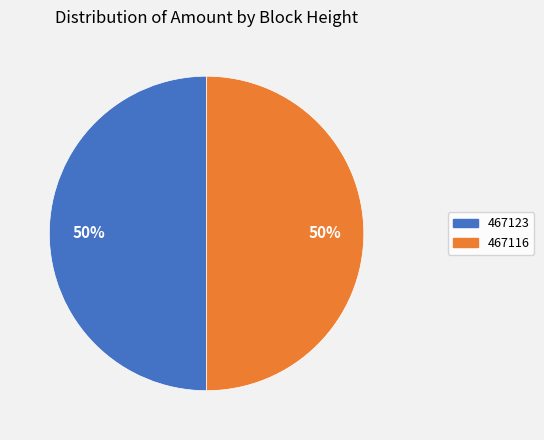

The 467116 slice represents 50% of the pie. True or false?

True